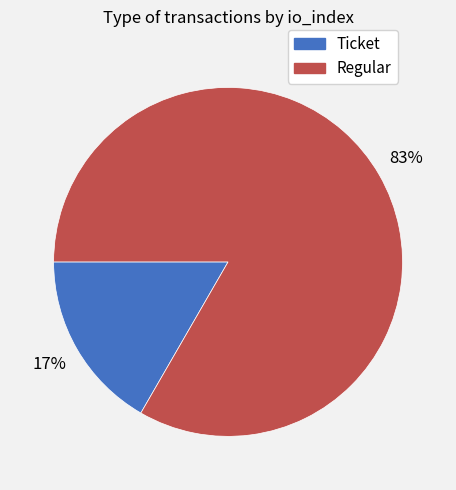

To the nearest percent, what is the combined percentage of Regular and Ticket?

100%